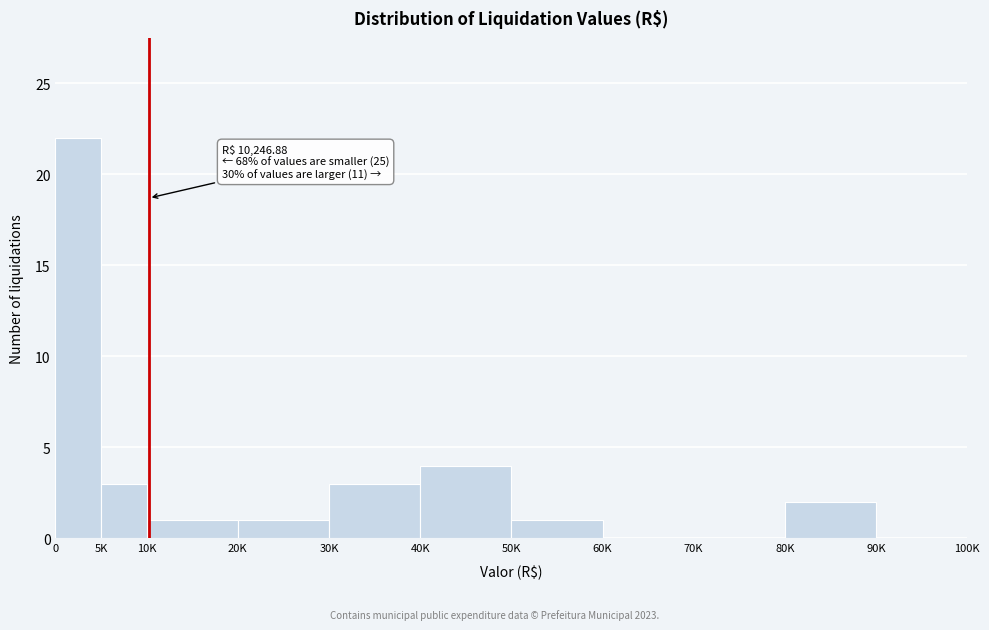

Reading left to right, transcribe all the data shown in this chart.

0=22	5K=3	10K=1	20K=1	30K=3	40K=4	50K=1	60K=0	70K=0	80K=2	90K=0